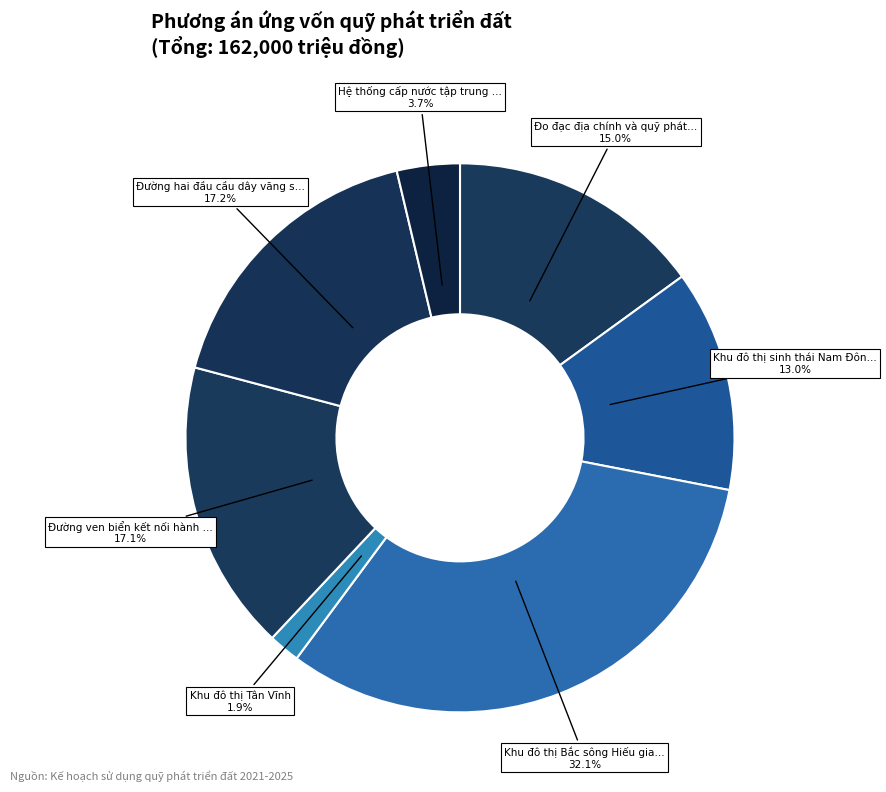

How many slices are in this pie chart?

7